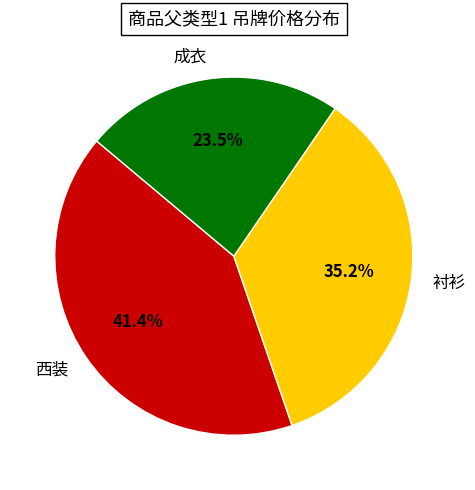

Is there any slice that represents more than half of the pie?

No